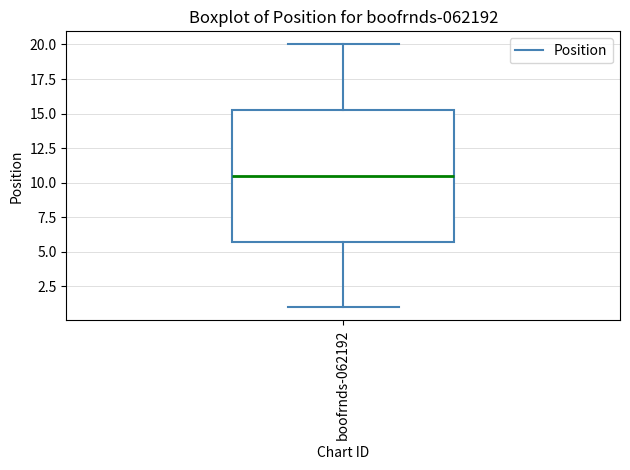

Read this box plot against the y-axis: the position of the median line, the range covered by the box, and the ends of both whiskers. The values are not printed on the chart, so give them approximately, as read against the axis.

median 10.5, box 6.0 to 15.5, whiskers 1.0 to 20.0